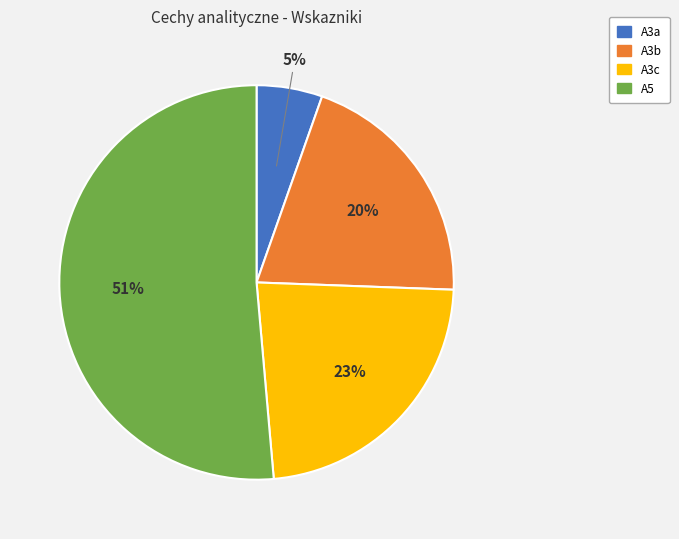

What is the largest slice in the pie chart?

A5